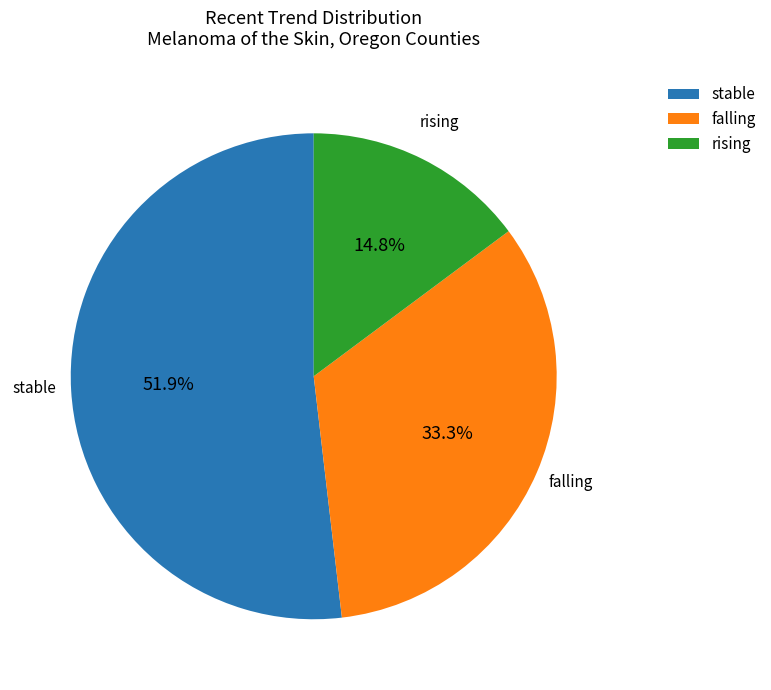

Does any single category account for the majority?

Yes